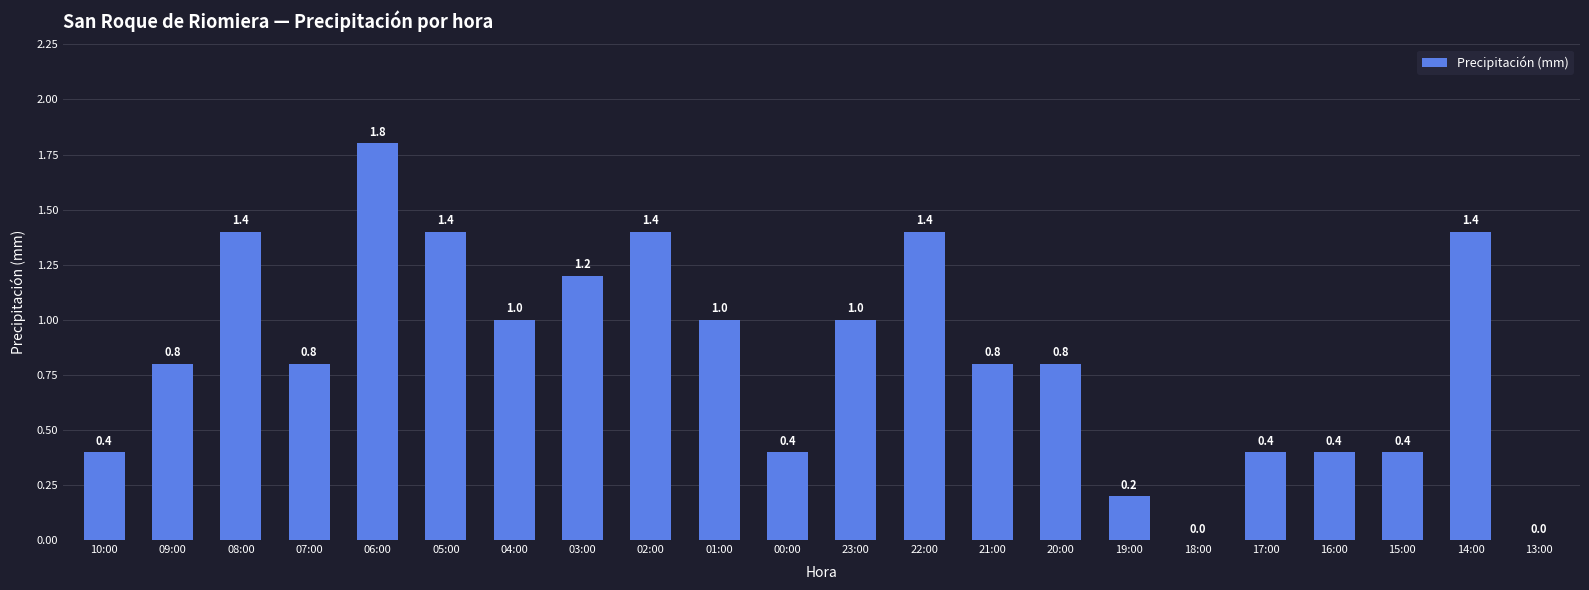

What is the sum of all values?

18.4